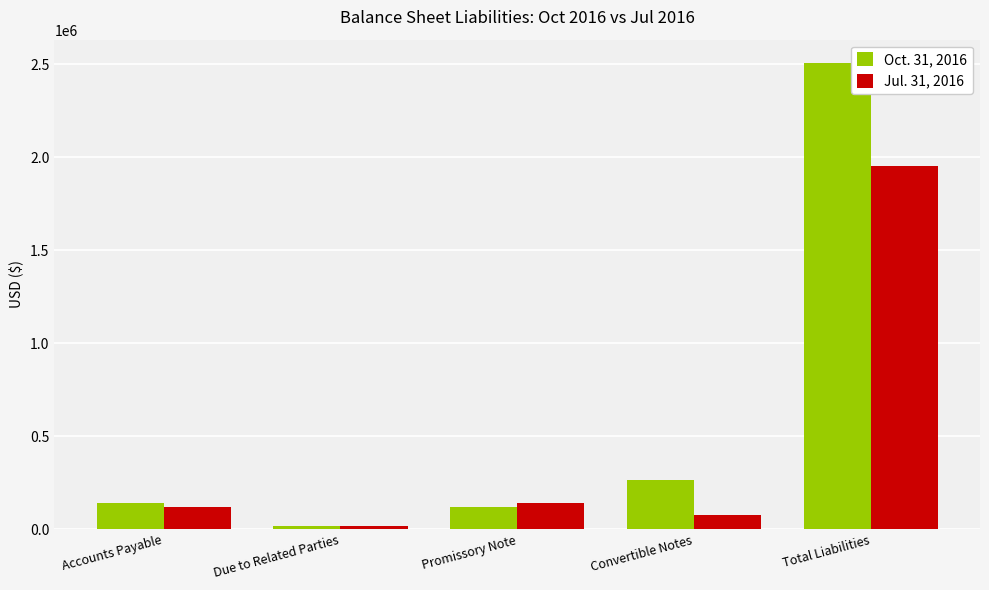

Read the Jul. 31, 2016 value at Convertible Notes.

73949